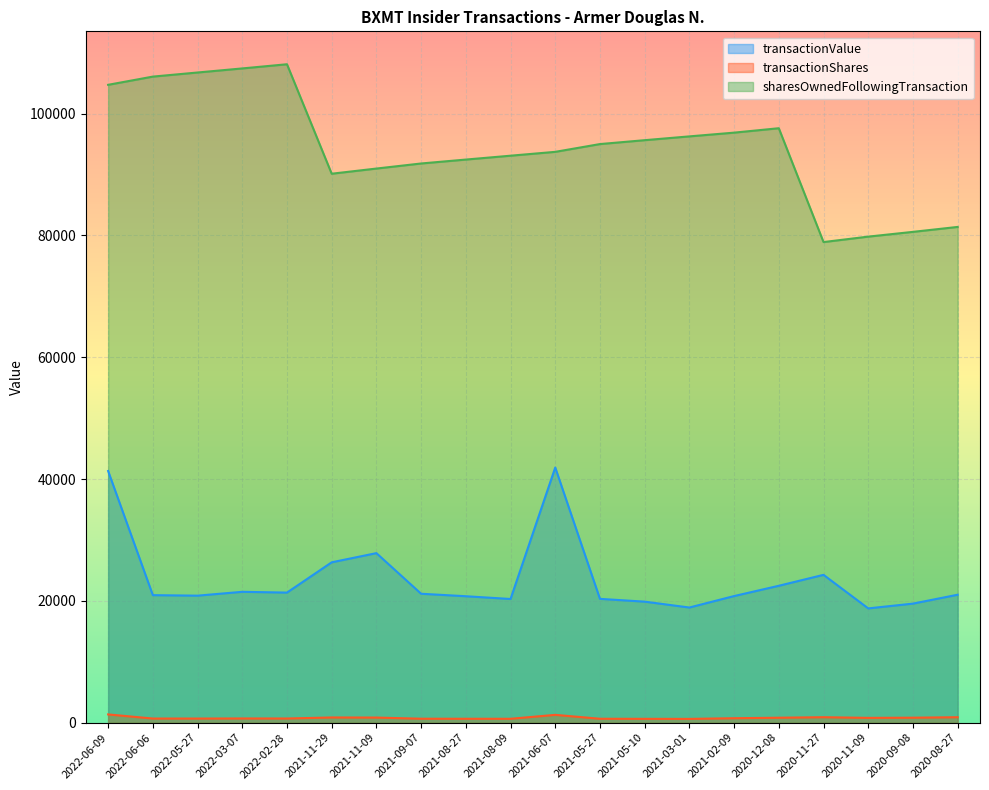

The sharesOwnedFollowingTransaction series shows 172868 at 2021-02-09. True or false?

False